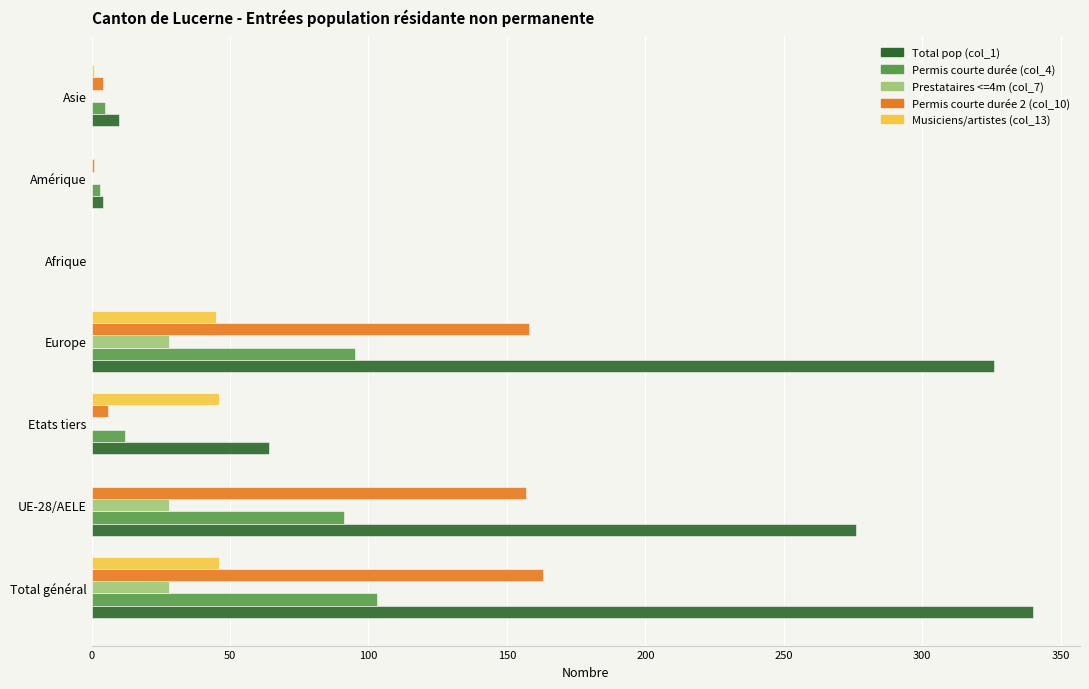

What is the total value across all series at UE-28/AELE?

552